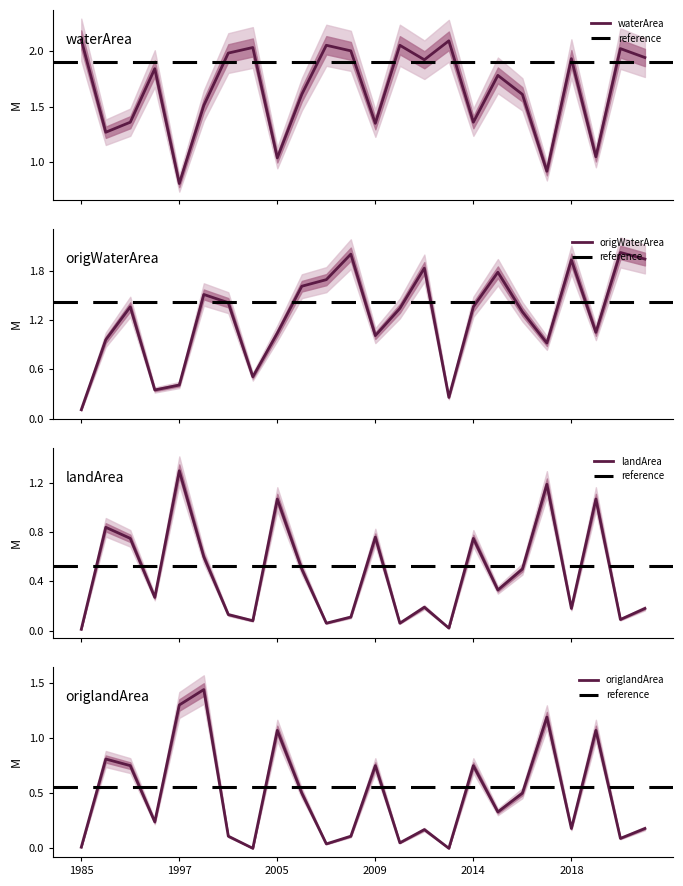

Rank the categories by waterArea value from highest to lowest.

1985, 2013, 2007, 2010, 2002, 2020, 2008, 2000, 2021, 2018, 2012, 1994, 2015, 2006, 2016, 1999, 1993, 2014, 2009, 1992, 2019, 2005, 2017, 1997